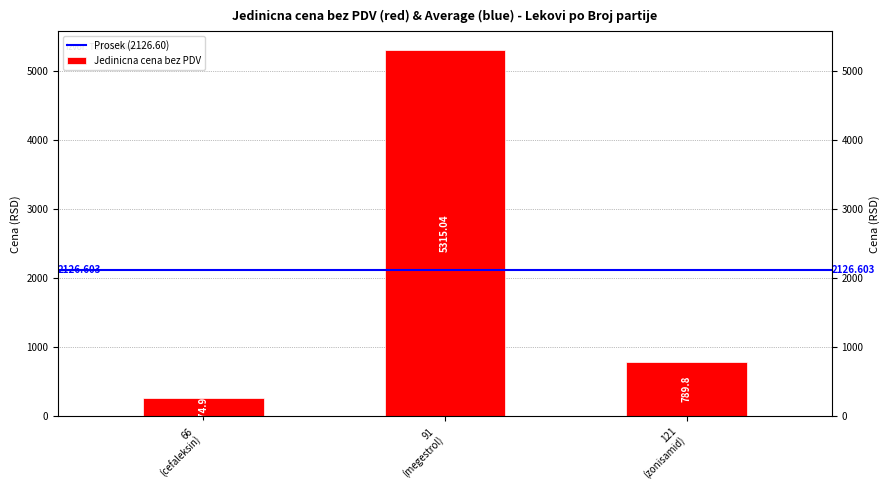

Is it true that the value at 121 (zonisamid) is 1393.2?

False